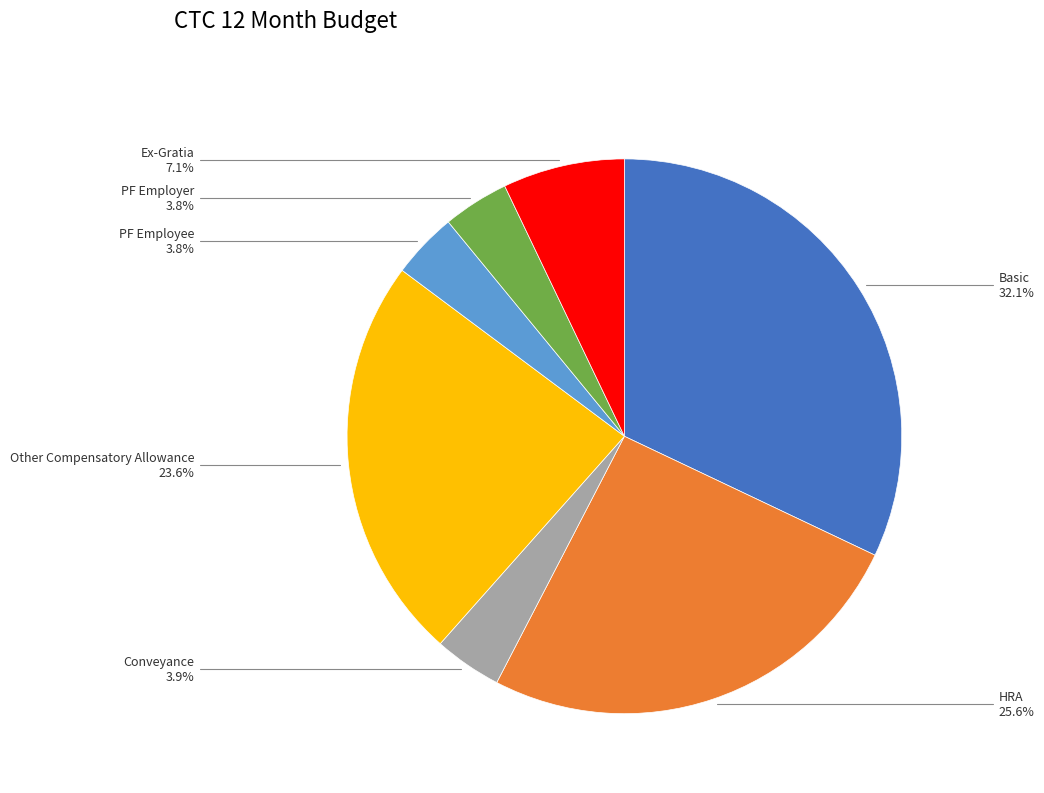

Does any single category account for the majority?

No